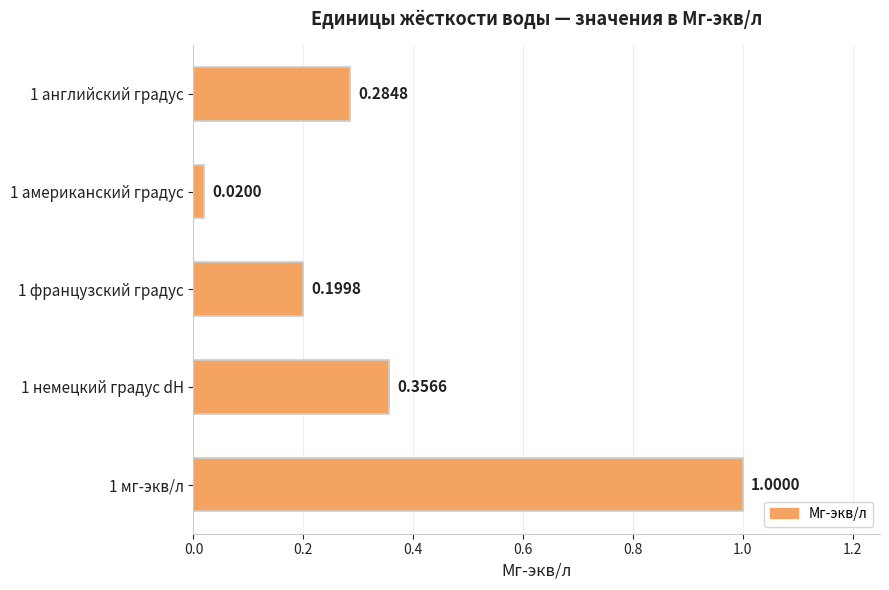

What is the difference between the maximum and minimum values?

1.0